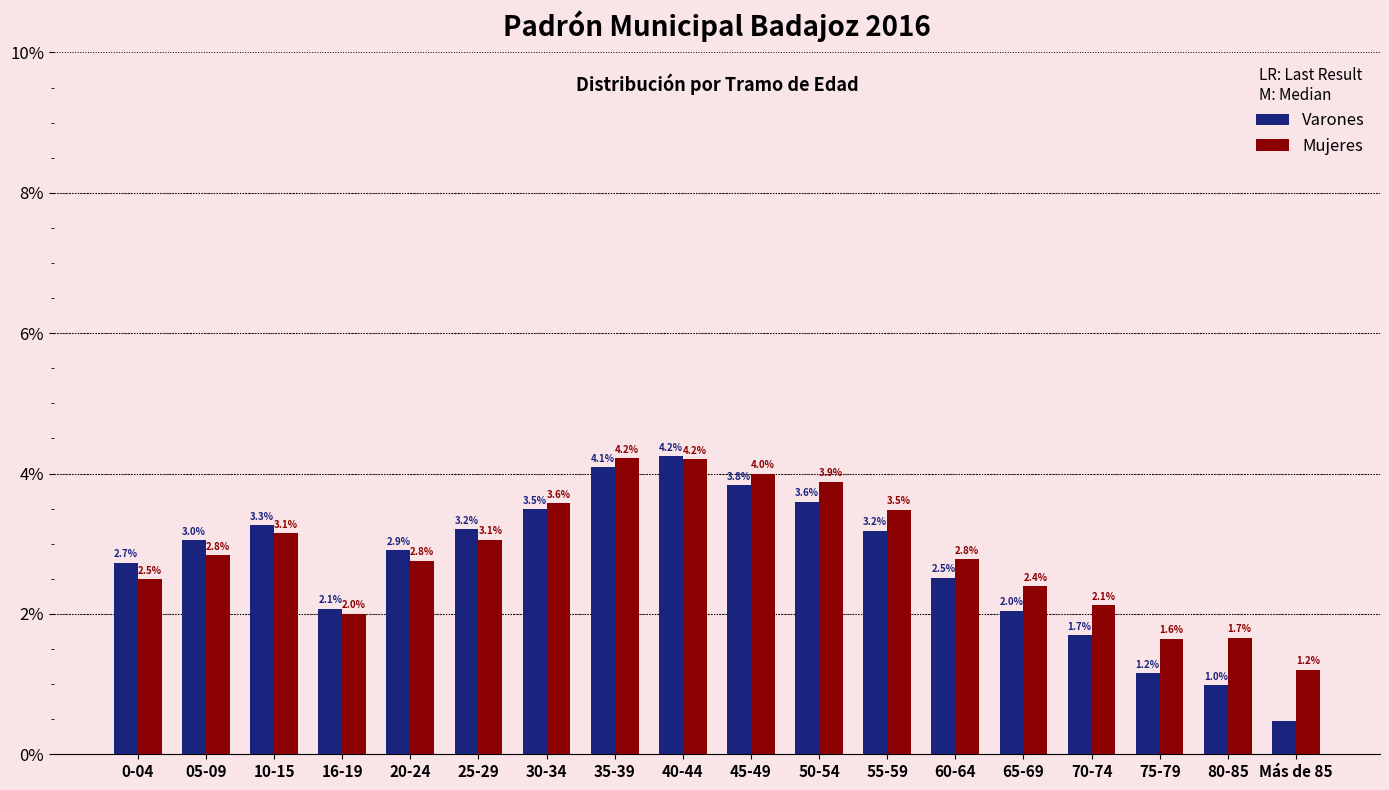

List the series in order of their overall mean, lowest first.

Varones, Mujeres